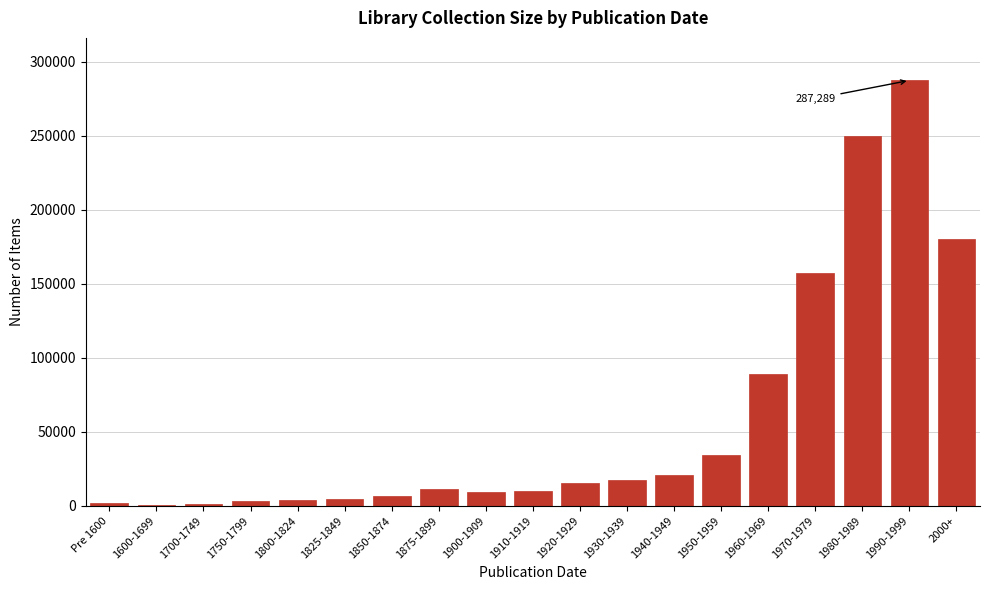

At which category does the chart reach its peak across all series?

1990-1999